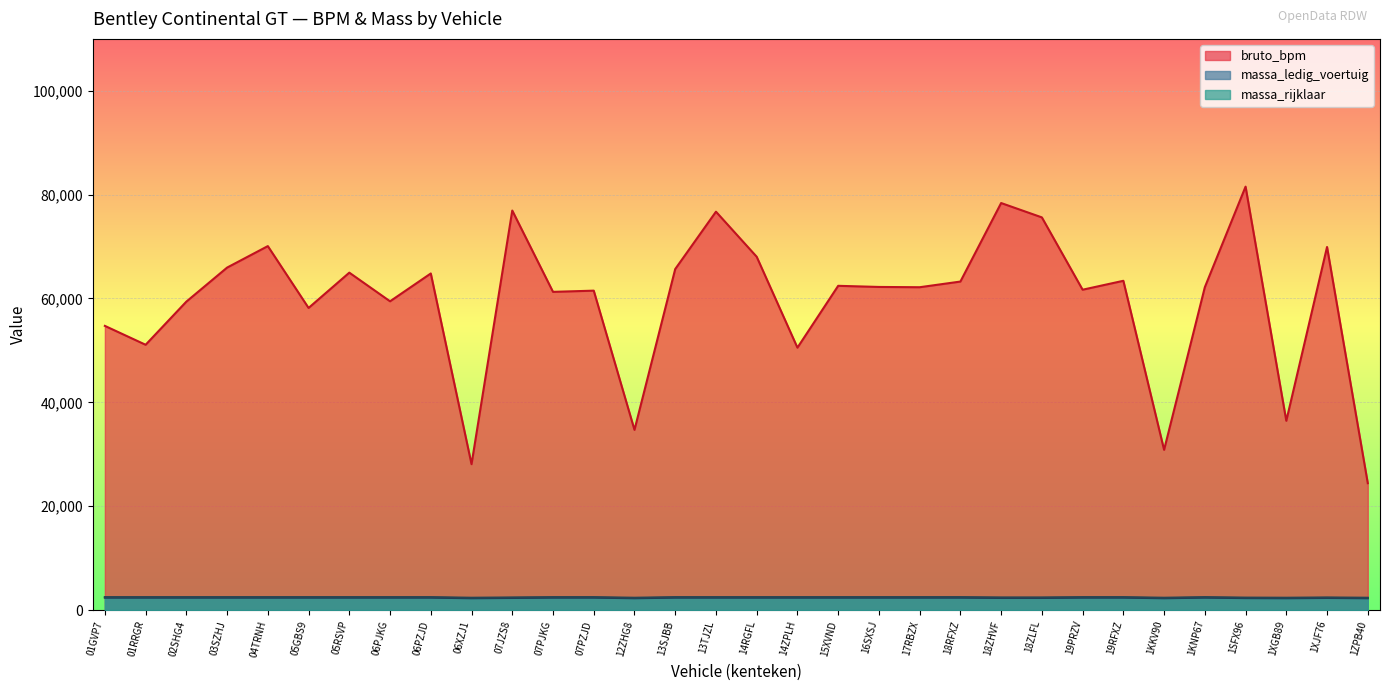

Does the chart display data point markers on the line(s)?

No